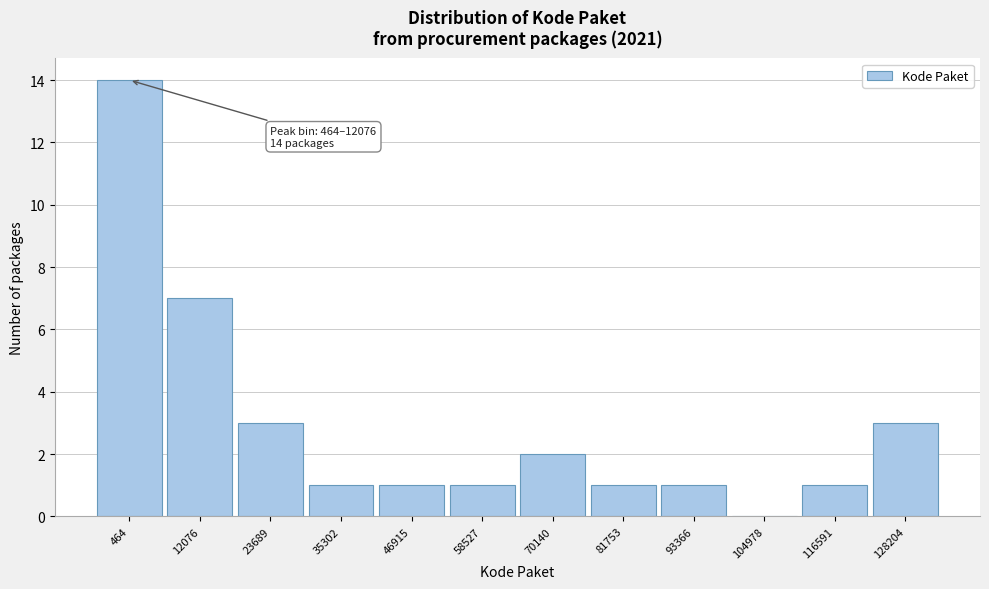

Reading right to left, extract all data points from this chart.

128204=3	116591=1	104978=0	93366=1	81753=1	70140=2	58527=1	46915=1	35302=1	23689=3	12076=7	464=14